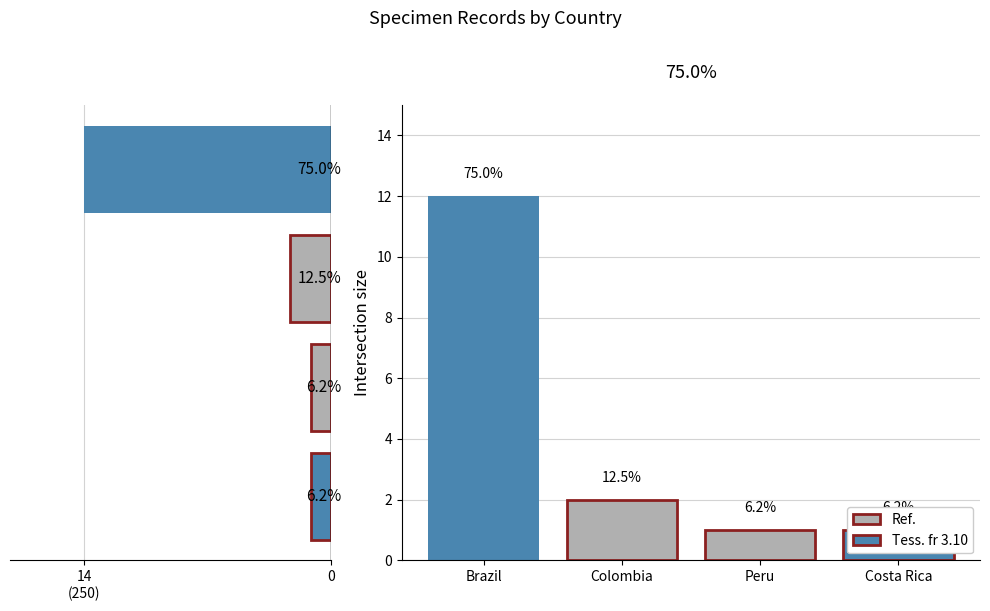

What is the sum of all values?

16